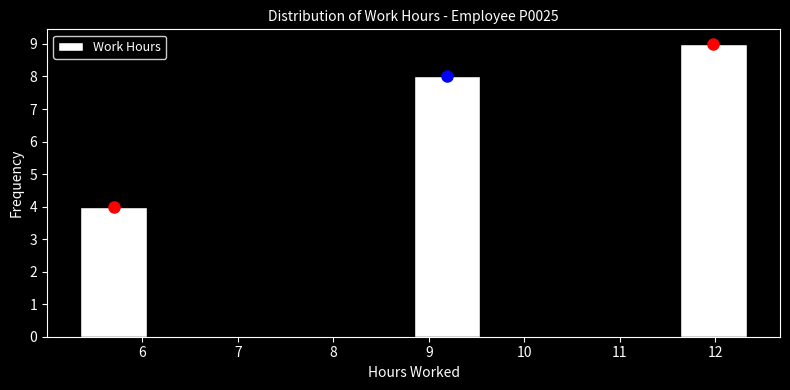

How tall is the bar that spans 5.4 to 6.0 on the x-axis? Neither the bar edges nor the heights are printed on the chart, so give them approximately, as read against the axes.

4